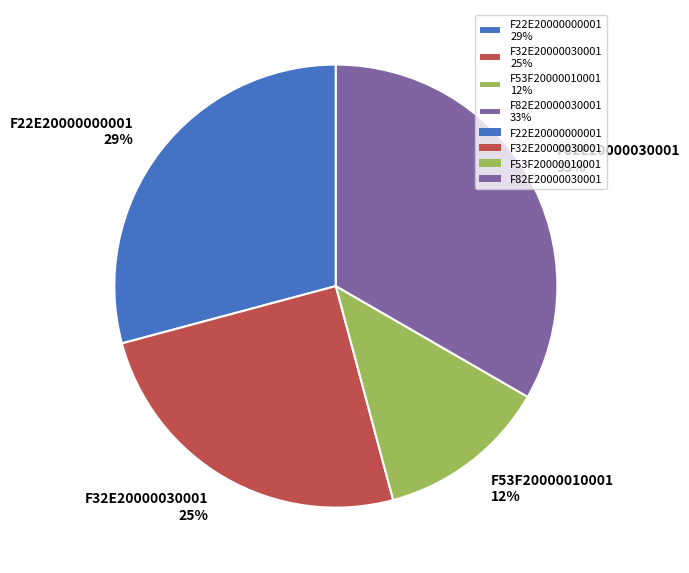

To the nearest percent, what portion does F22E20000000001 represent?

29%